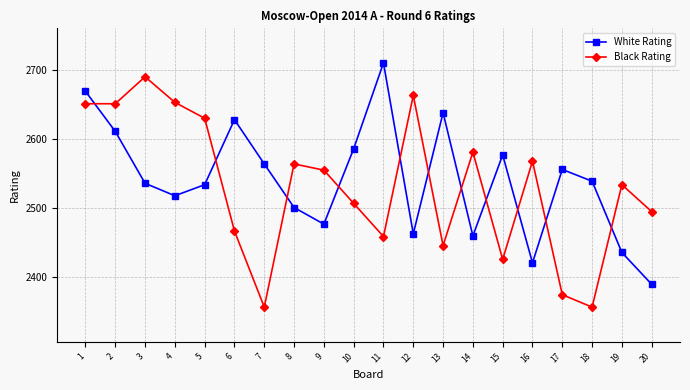

At 5, list the series in order from largest to smallest.

Black Rating, White Rating